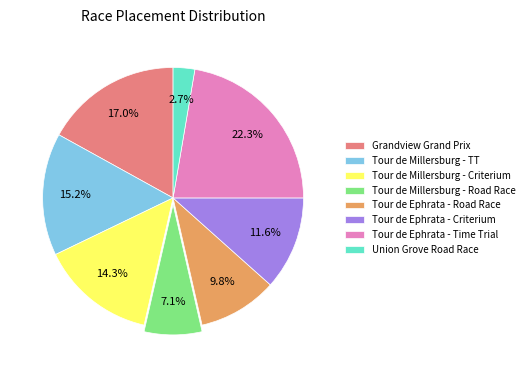

How many slices are in this pie chart?

8